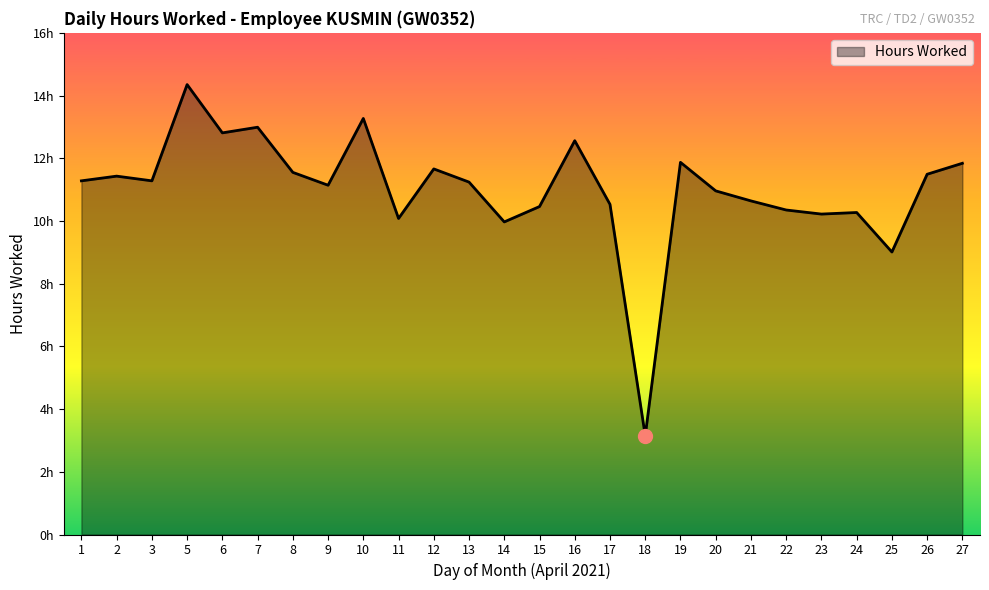

Is this an area chart (filled region under the line)?

Yes